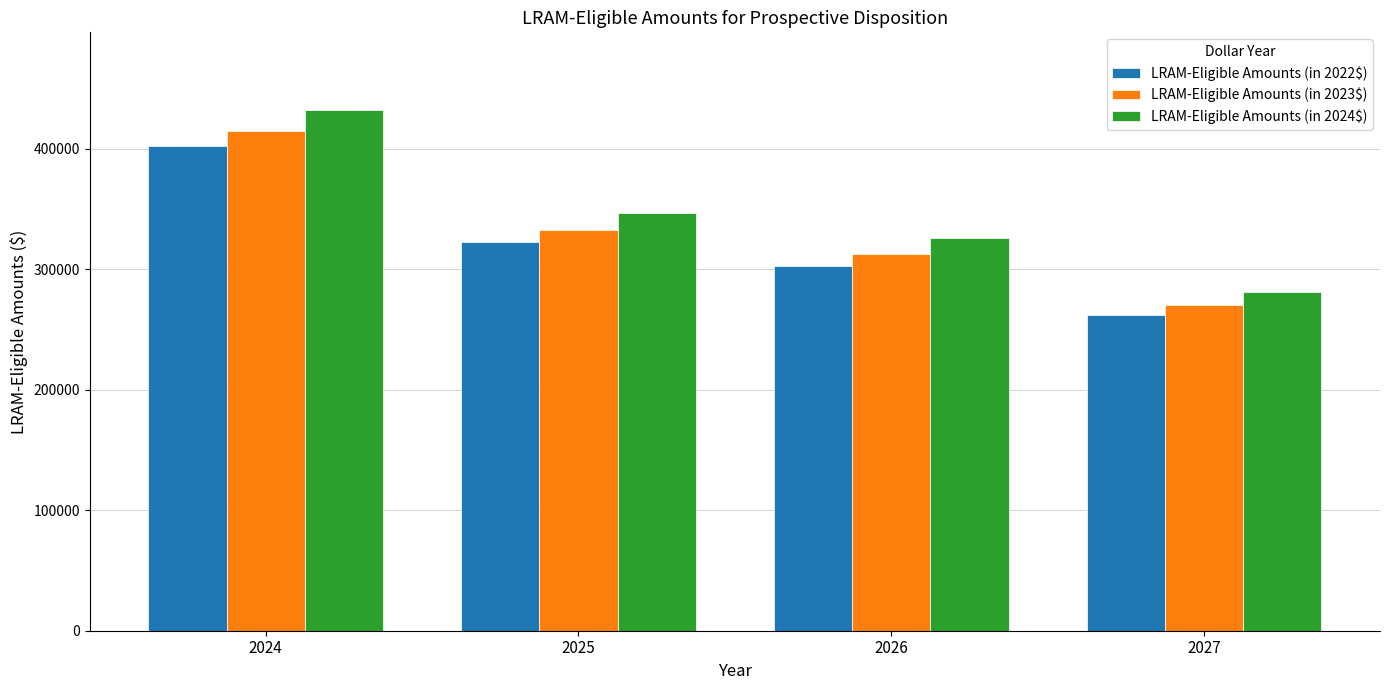

List the series in order of their peak value, highest first.

LRAM-Eligible Amounts (in 2024$), LRAM-Eligible Amounts (in 2023$), LRAM-Eligible Amounts (in 2022$)